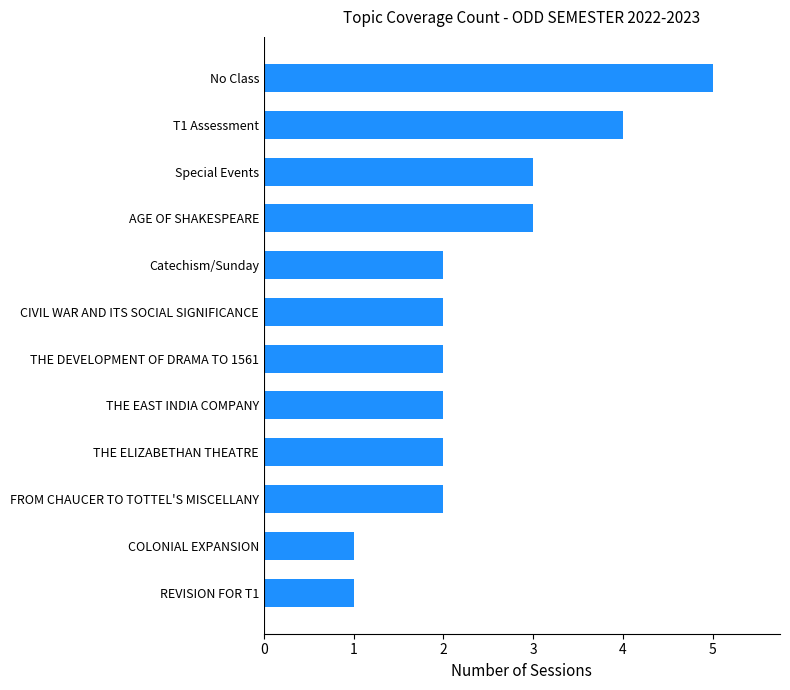

Between T1 Assessment and CIVIL WAR AND ITS SOCIAL SIGNIFICANCE, which is larger?

T1 Assessment